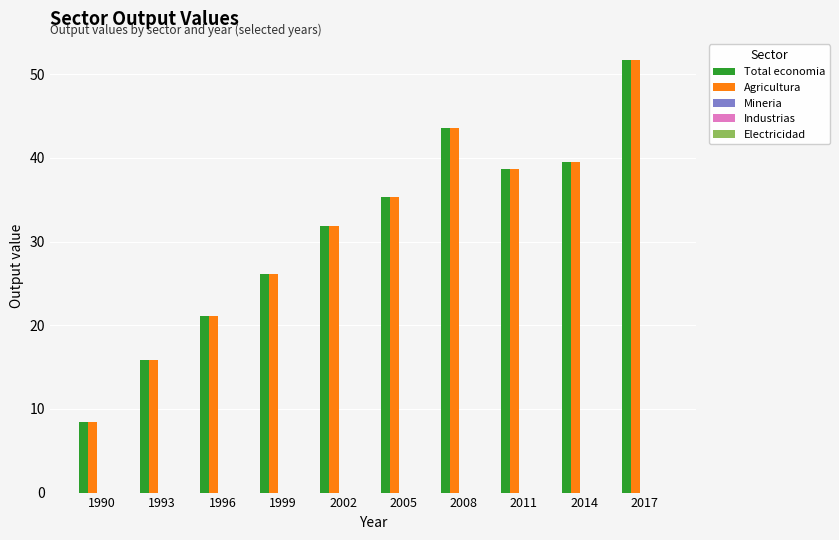

Is the value of Agricultura at 2014 greater than the value of Total economia at 1999?

Yes